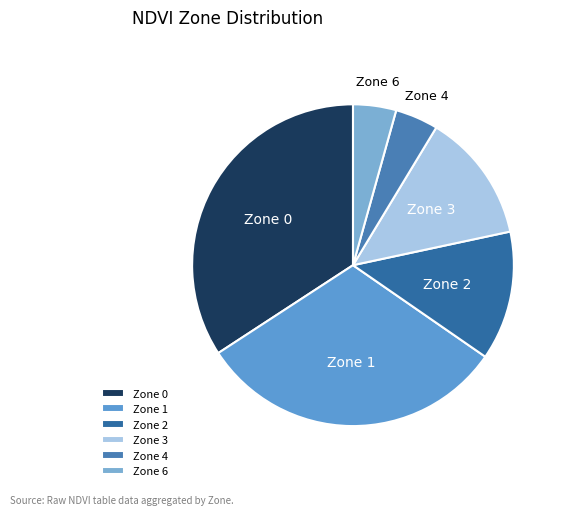

Combined, do Zone 4 and Zone 1 account for over 50%?

No